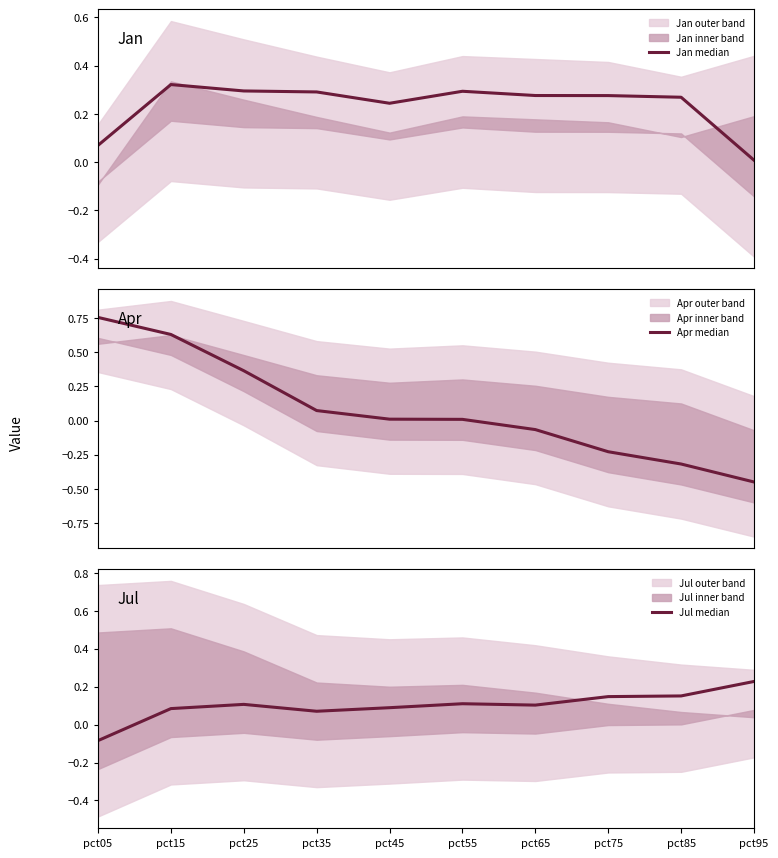

How many Jul median values are between 0 and 1?

9